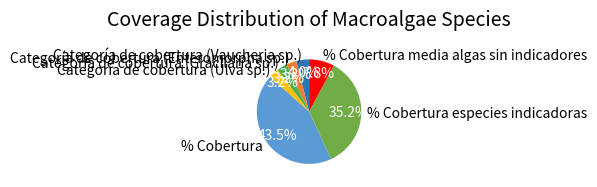

What percentage is the % Cobertura especies indicadoras slice, to the nearest percent?

35%